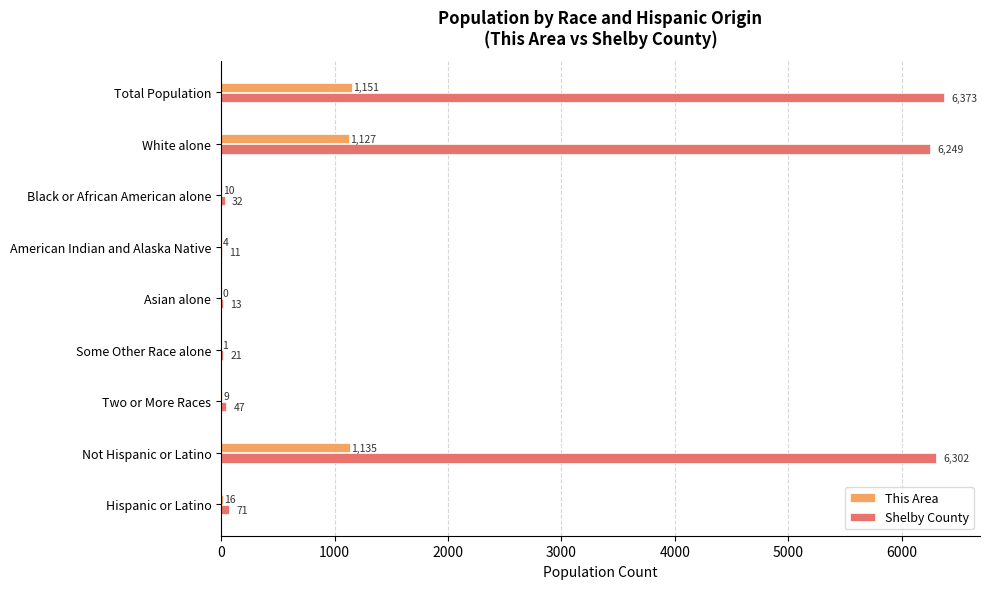

Which series has the largest range (max minus min)?

Shelby County